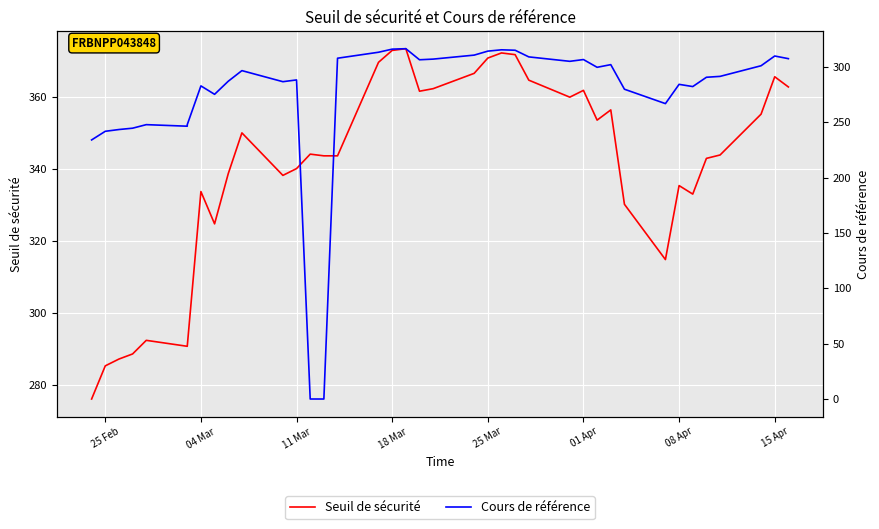

Count the number of data series in this chart.

2